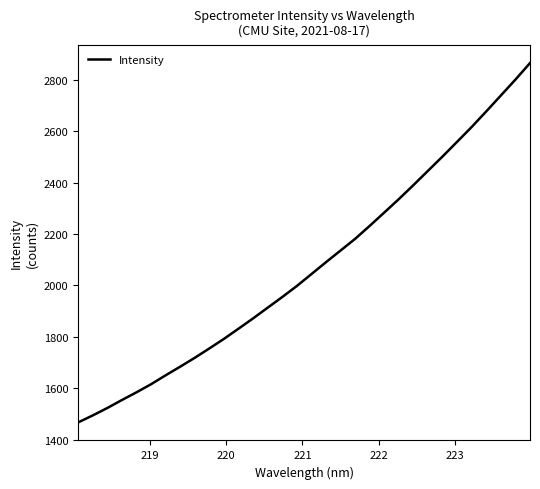

What is the difference between the maximum and minimum values?

1399.0